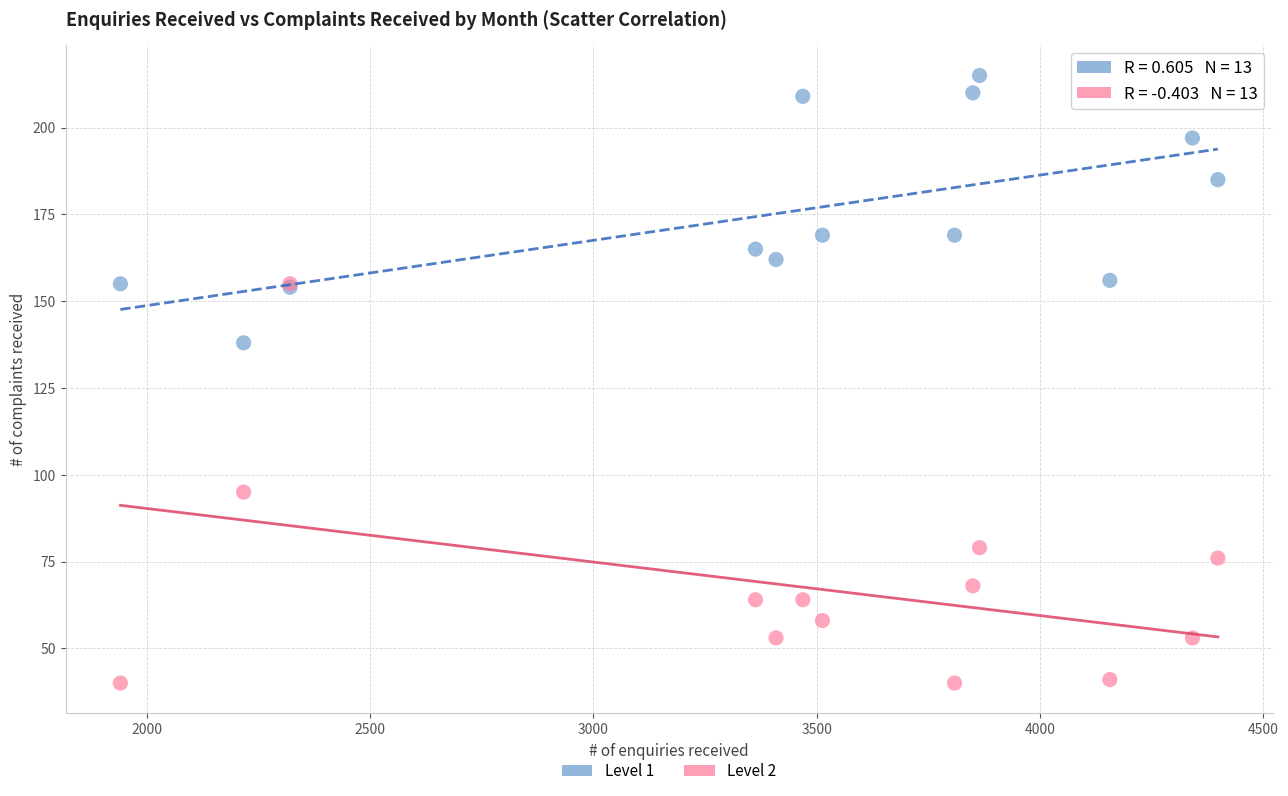

Across all series, what Y value is closest to 127?

138